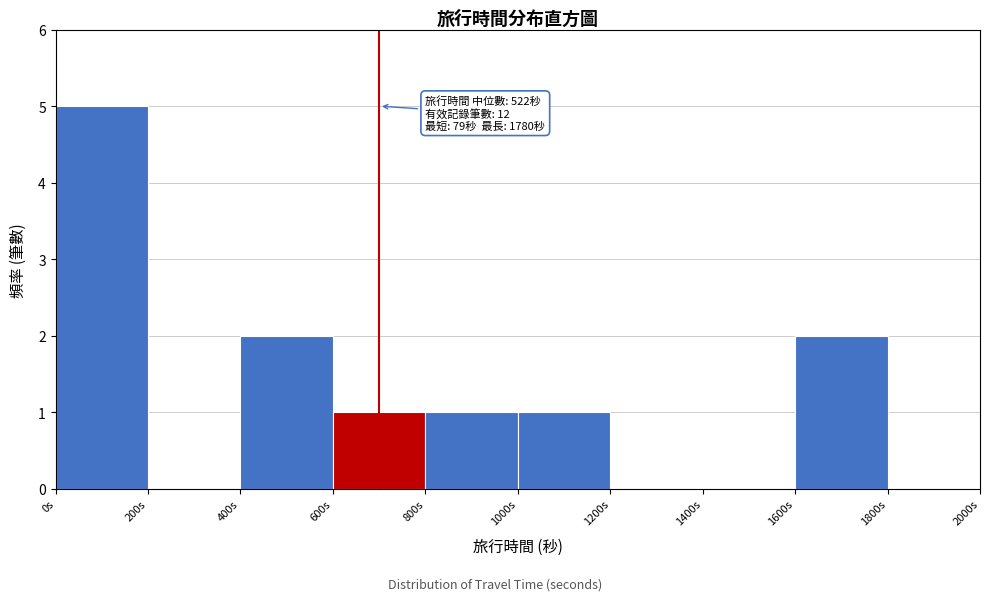

Which range on the x-axis has the tallest bar?

0 to 200